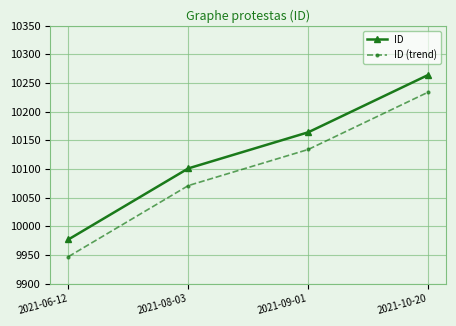

What is the label of the 4th point from the left?

2021-10-20